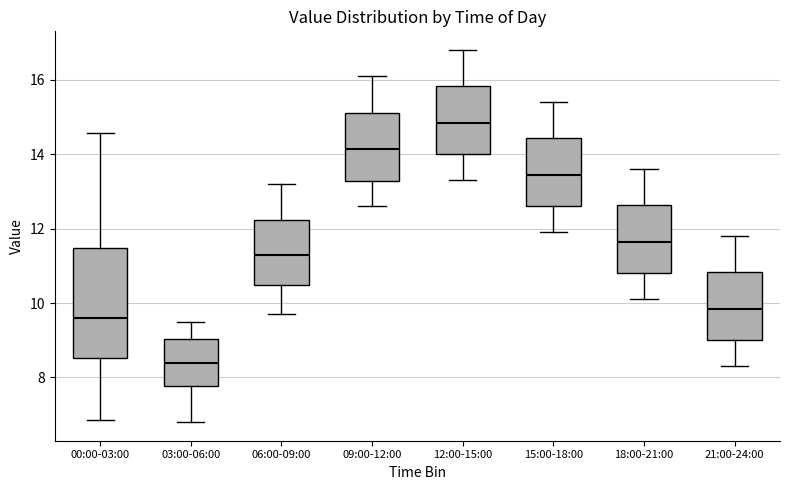

Where is the upper edge of the box for 15:00-18:00 on the y-axis? The values are not printed on the chart, so give them approximately, as read against the axis.

14.4